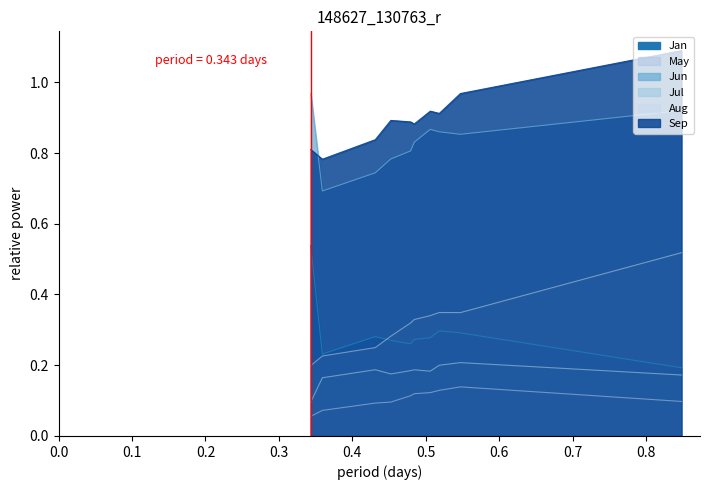

The value of Jul at pct75 is 0.2. True or false?

True